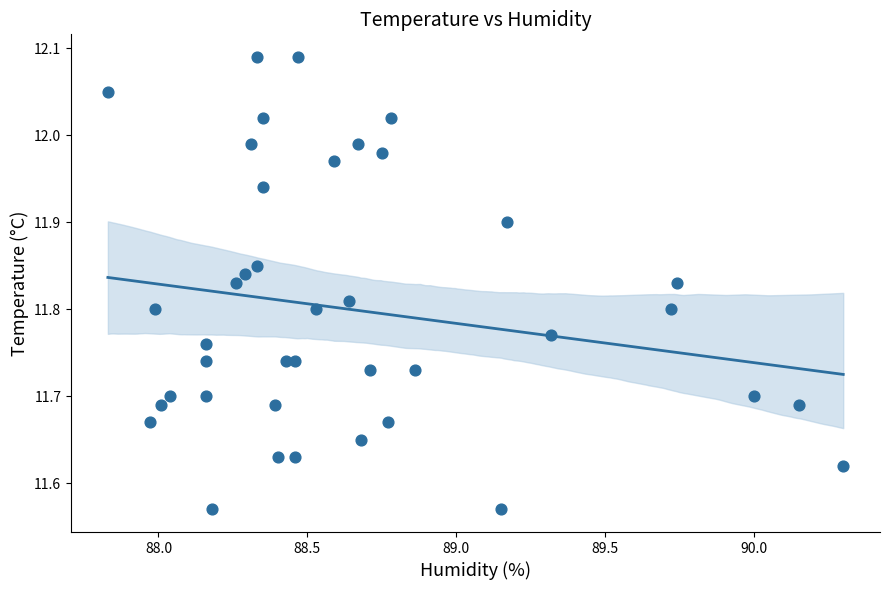

What is the range of X values (max minus min)?

2.5